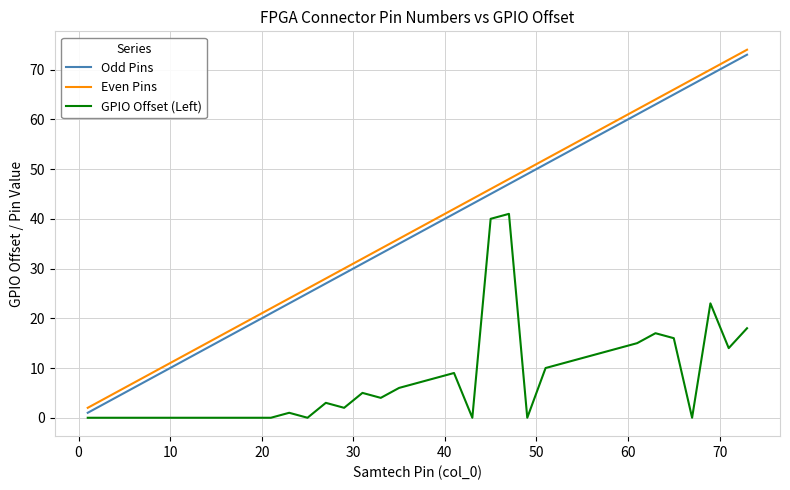

True or false: Even Pins and Odd Pins cross at least once.

False